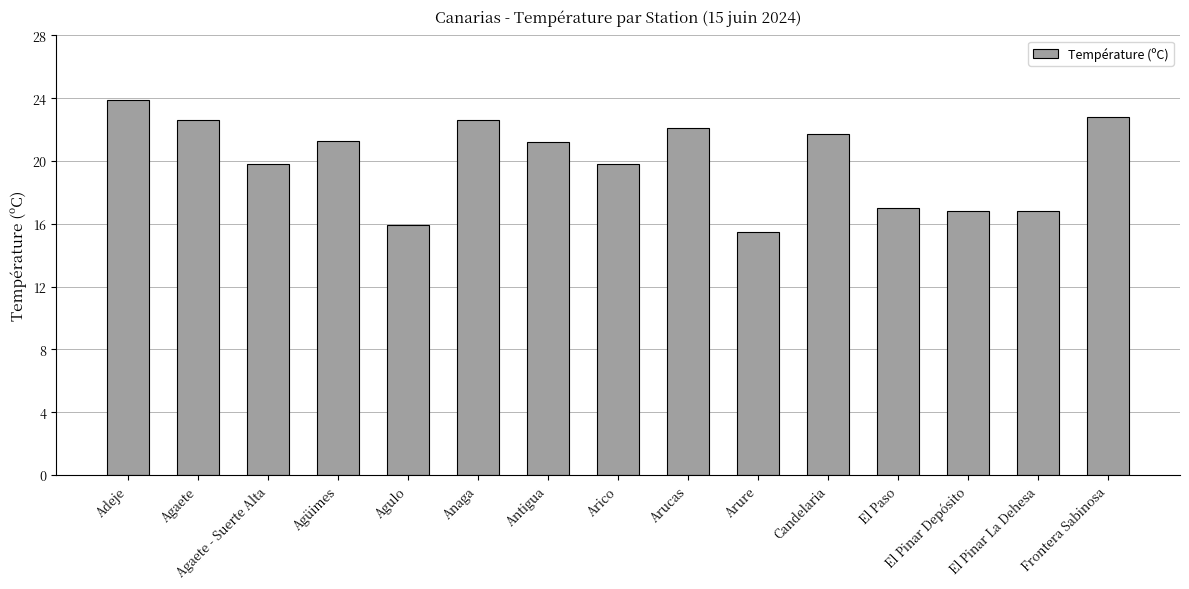

What is the label of the 10th bar from the left?

Arure